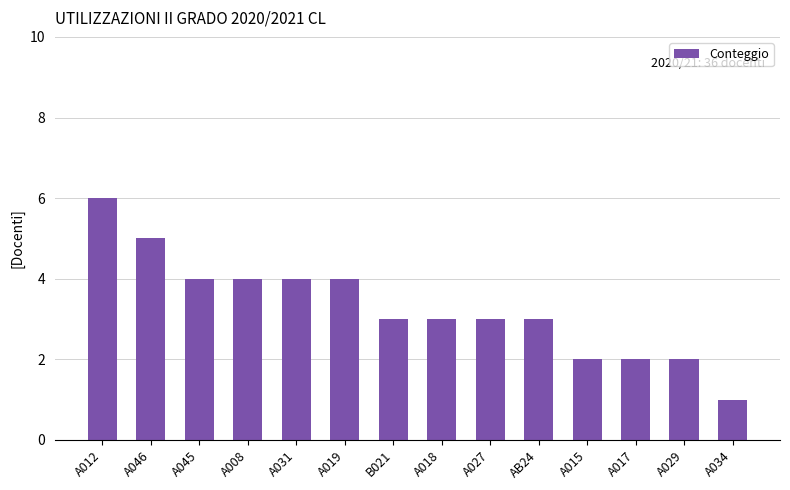

Does the chart contain stacked bars?

No